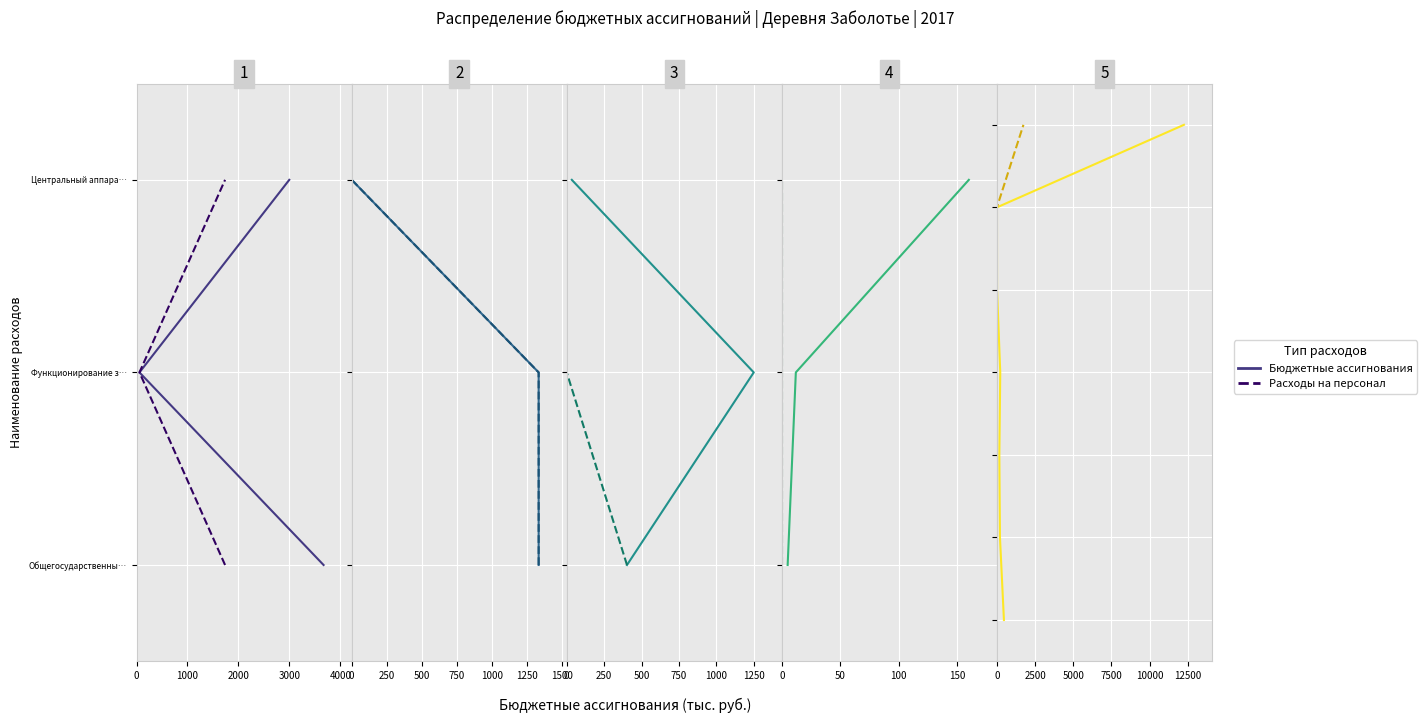

True or false: Расходы на персонал and Бюджетные ассигнования cross at least once.

False